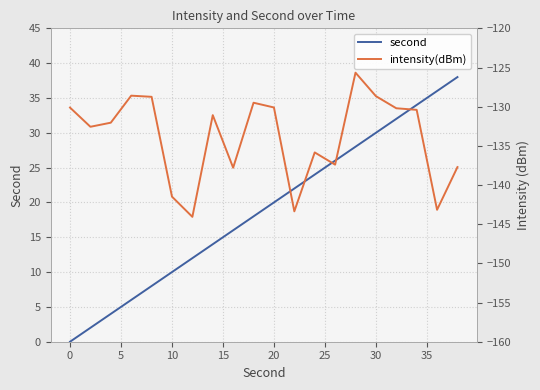

What is the maximum value for second?

38